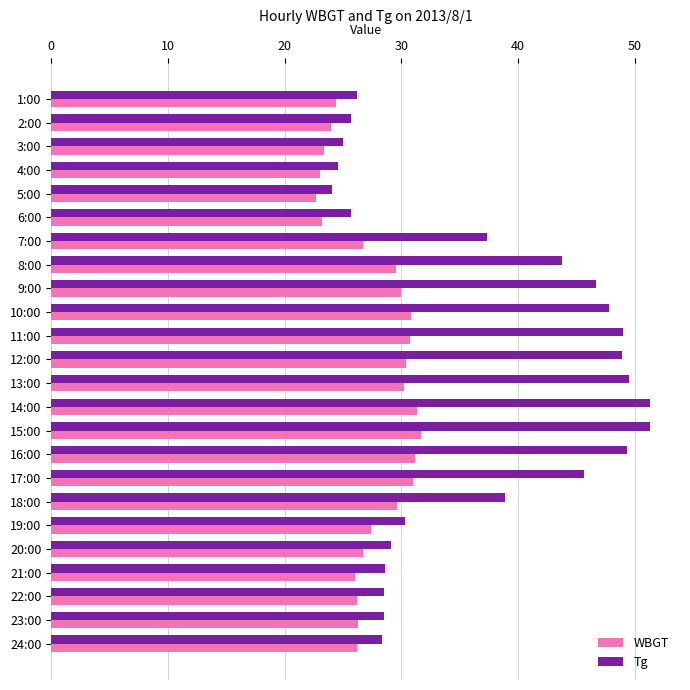

What is the spread (max minus min) of values at 14:00?

20.0